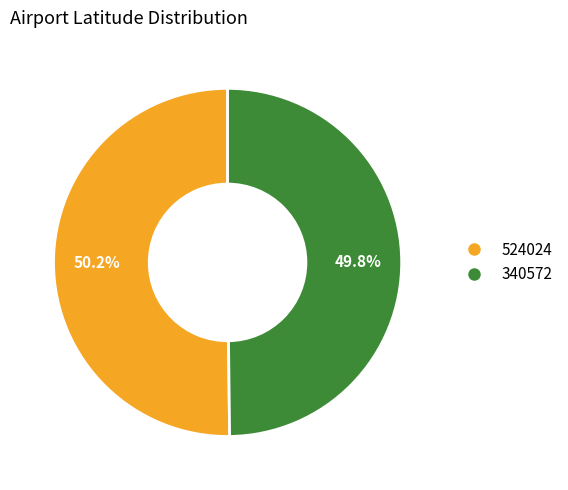

To the nearest percent, what portion does 340572 represent?

50%